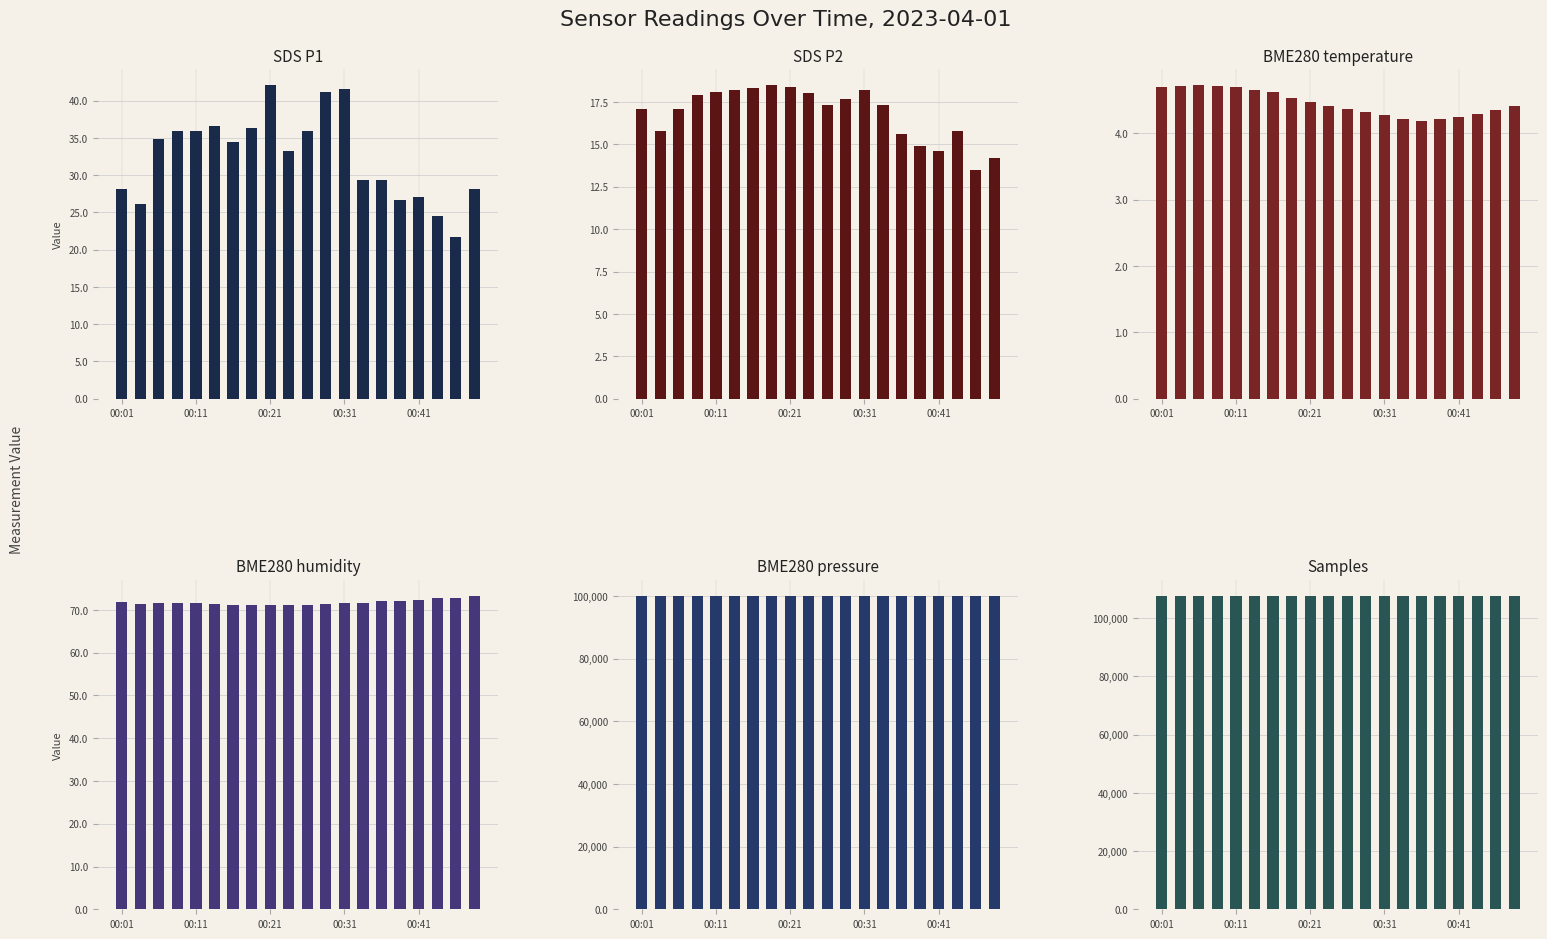

Does the chart contain stacked bars?

No